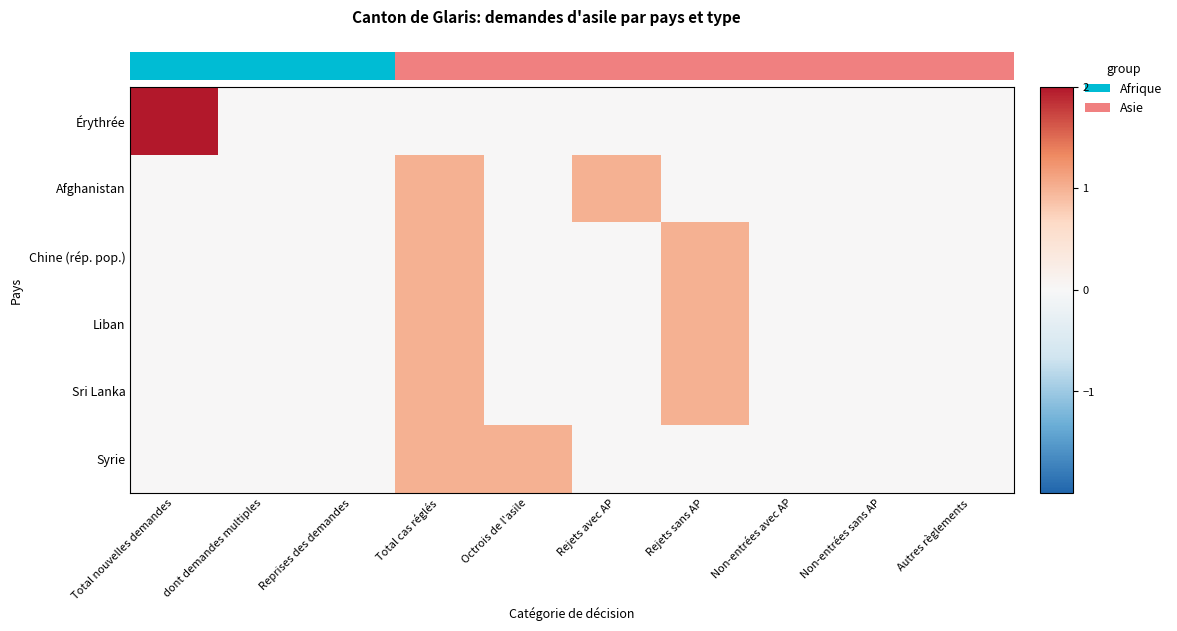

Count the Chine (rép. pop.) values in the range 0 to 1.

10